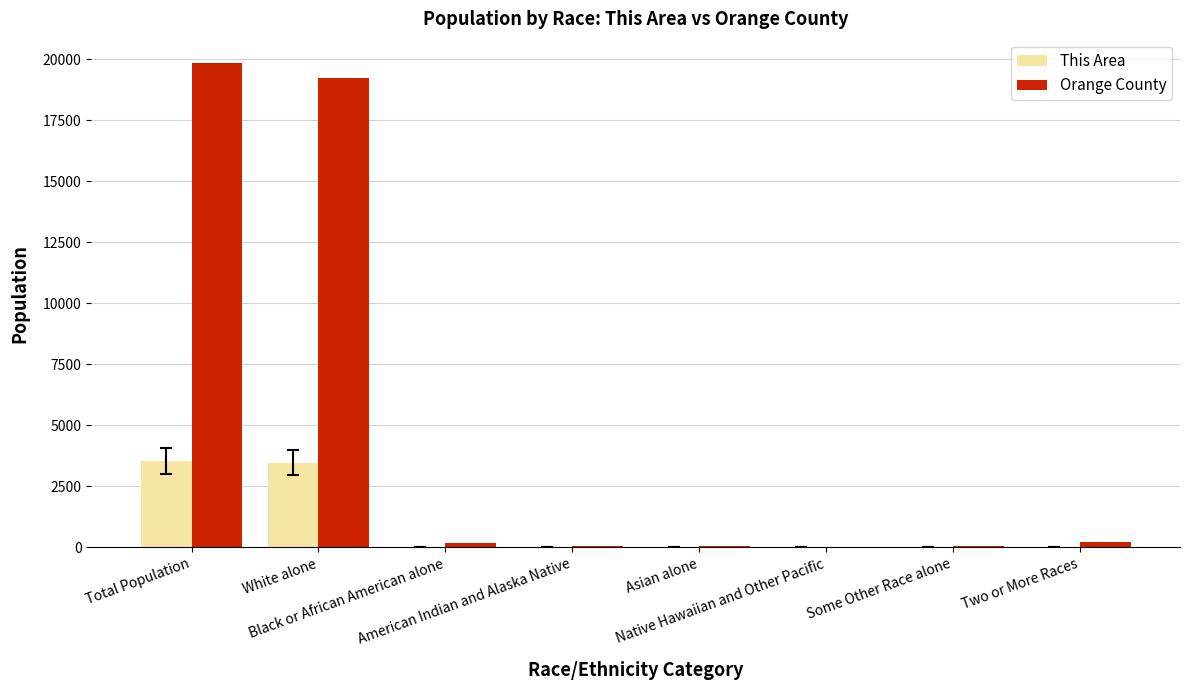

What is the highest value of the This Area series?

3525